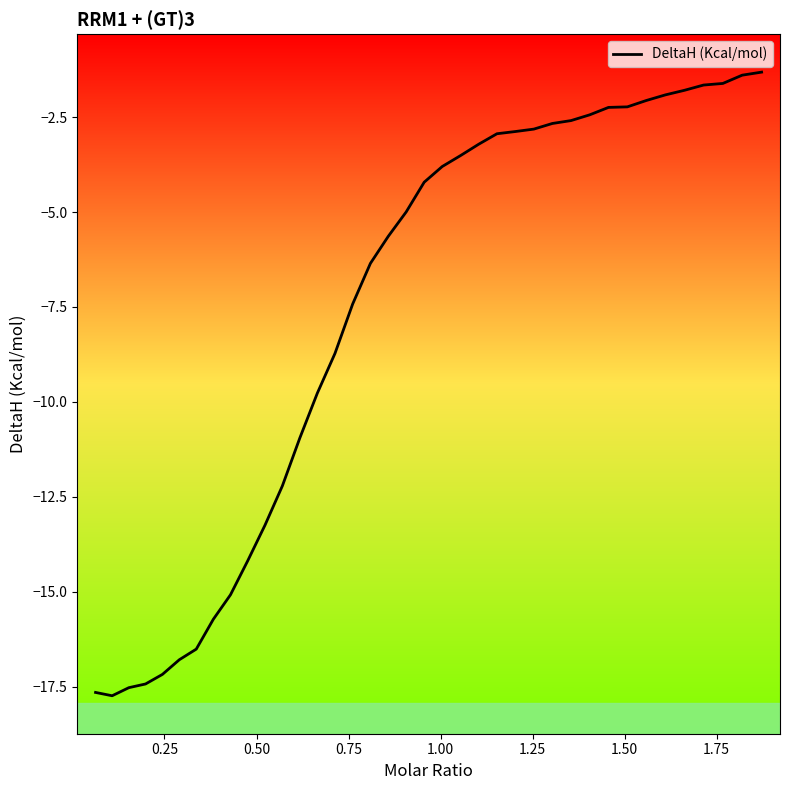

What is the greatest value displayed?

-1.3